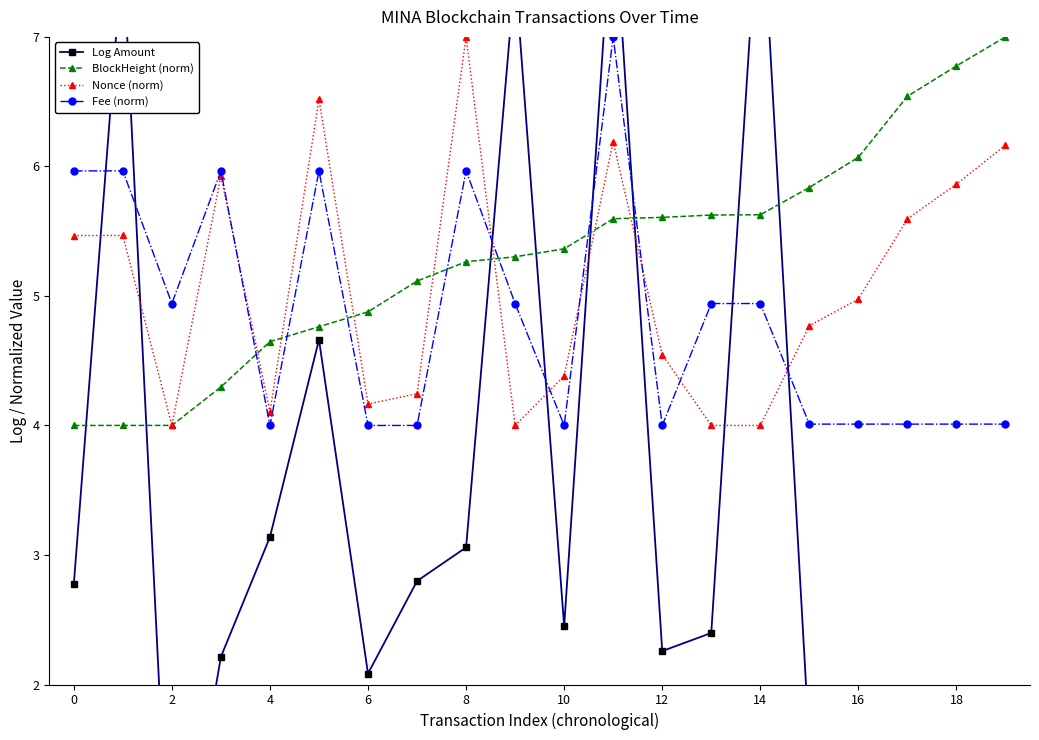

Which series changed the most between 13 and 14?

Log Amount